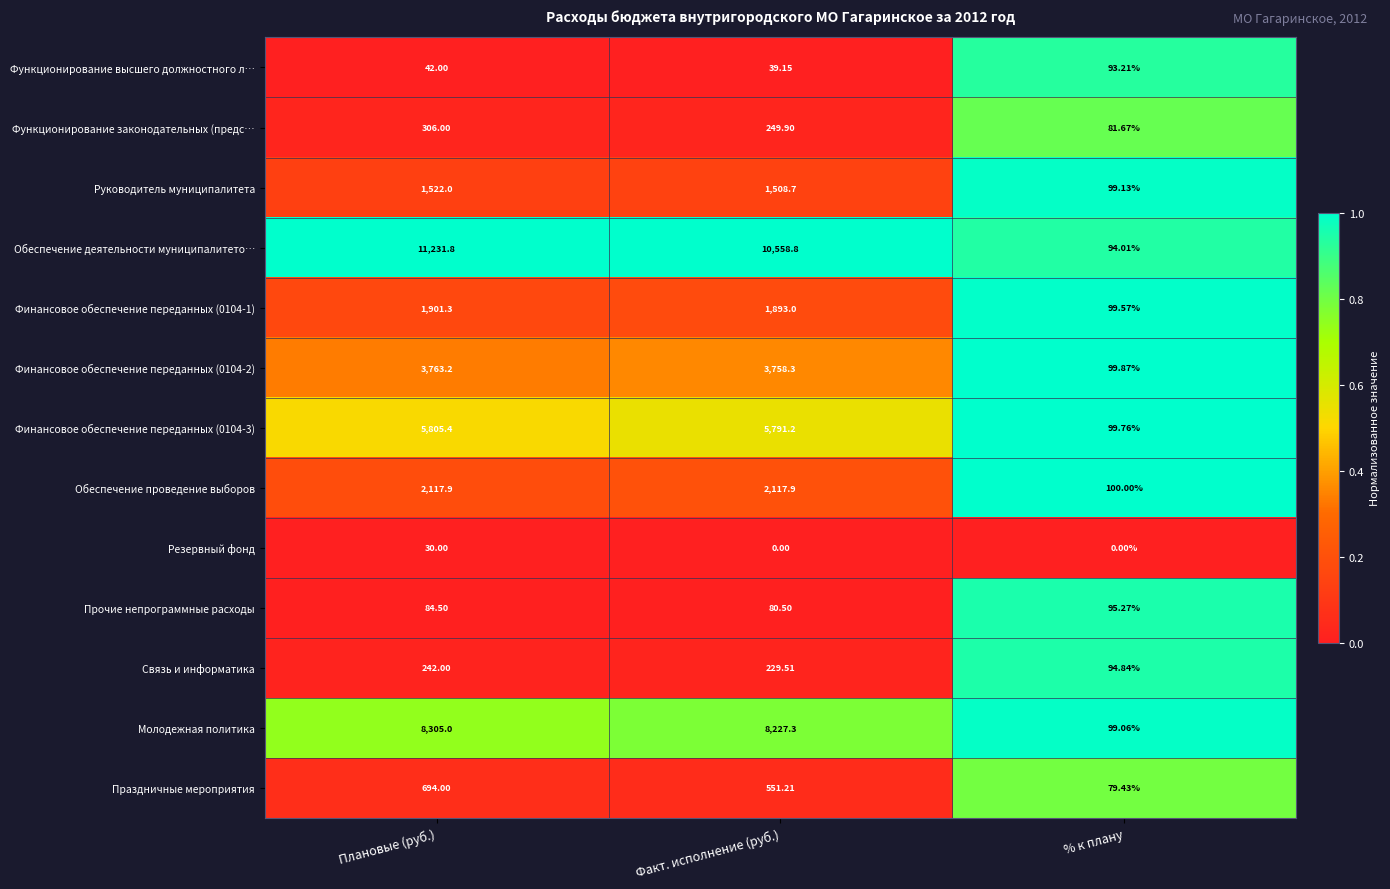

Which series has the widest spread of values?

Обеспечение деятельности муниципалитето…